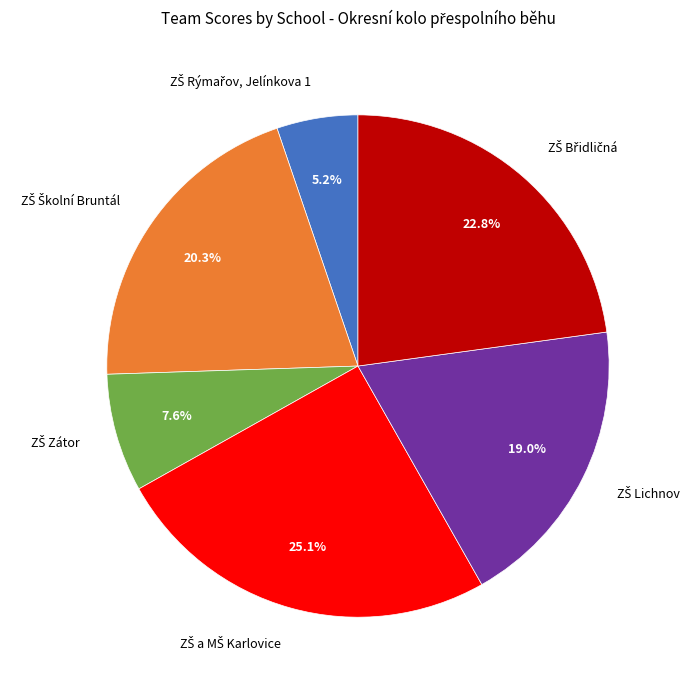

Is there any slice that represents more than half of the pie?

No